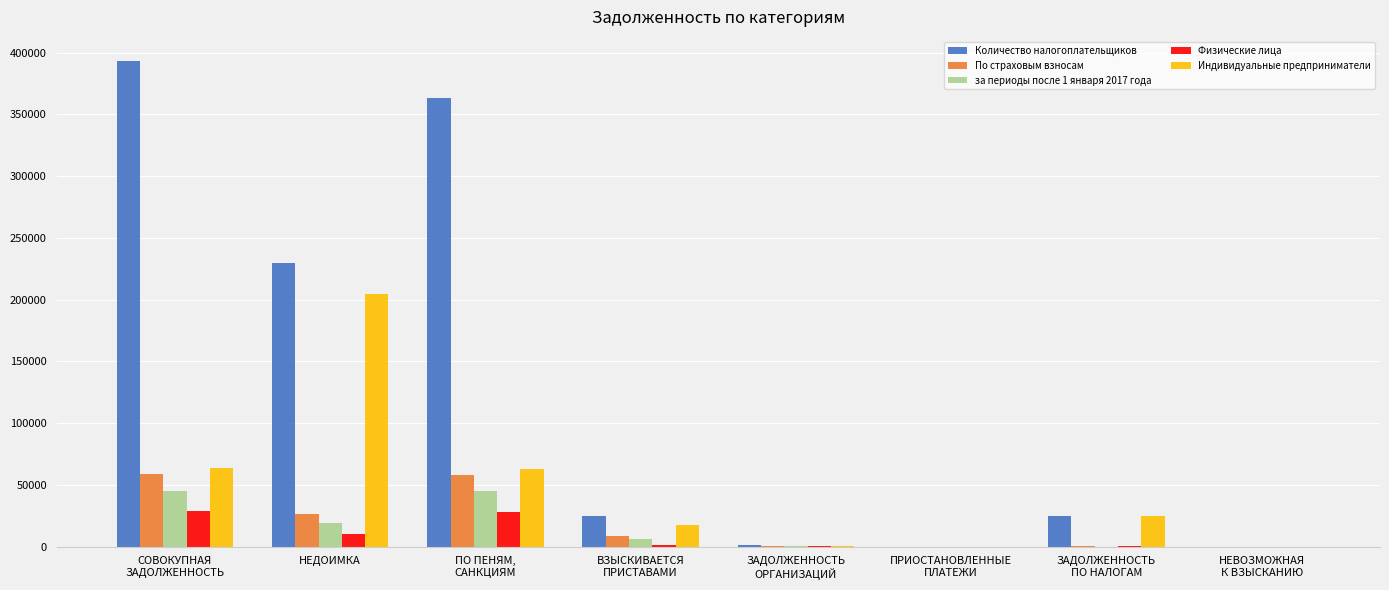

What is the total value across all series at ПРИОСТАНОВЛЕННЫЕ
ПЛАТЕЖИ?

25